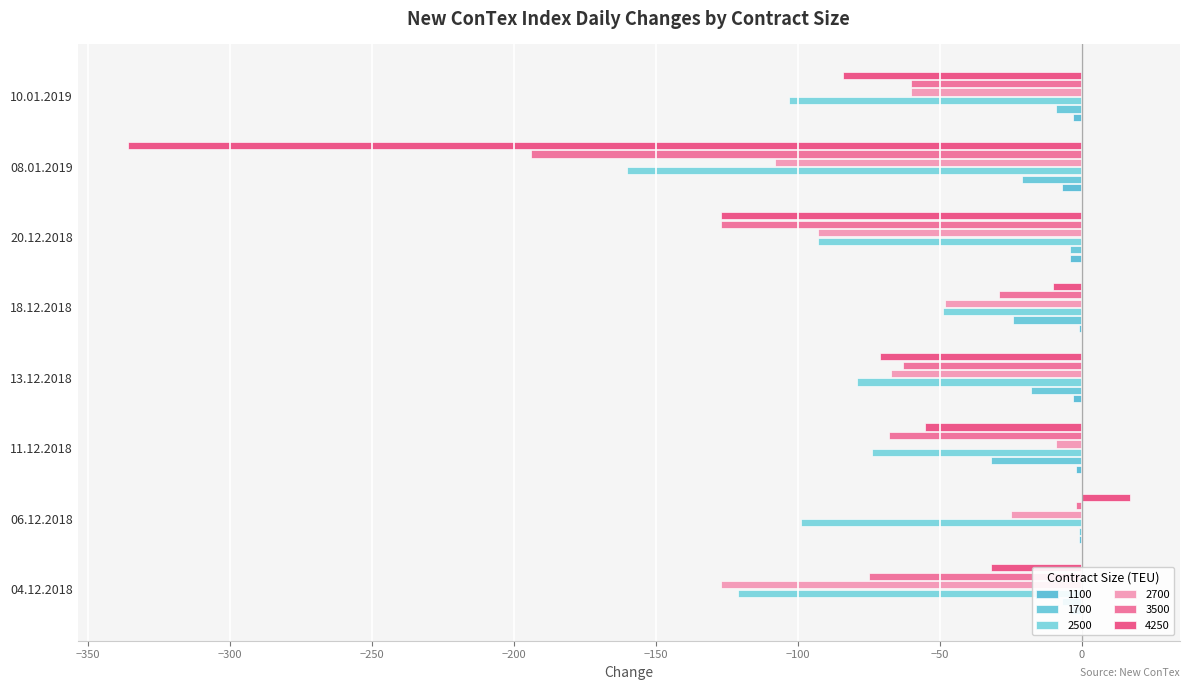

The value of 1700 at 11.12.2018 is -49. True or false?

False